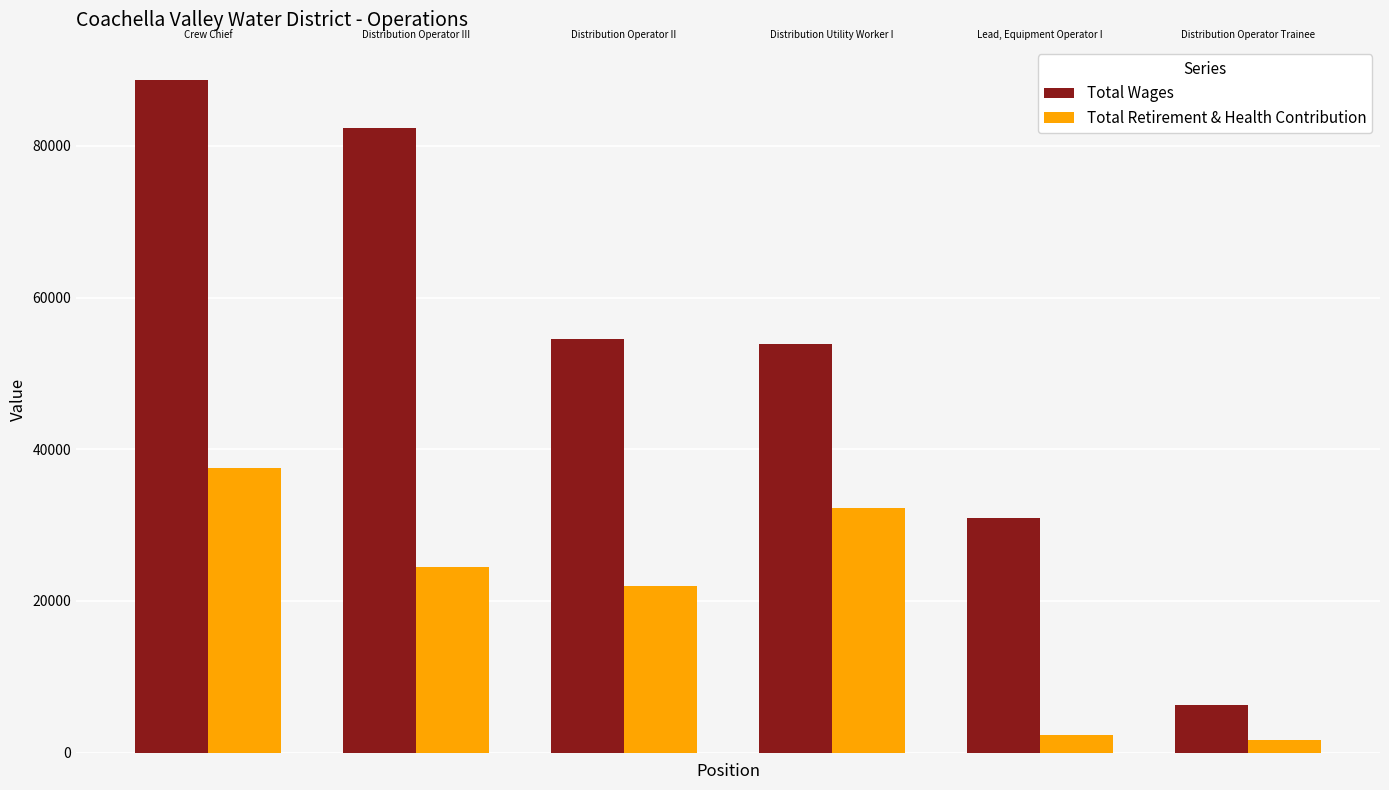

Count the number of categories in the chart.

6